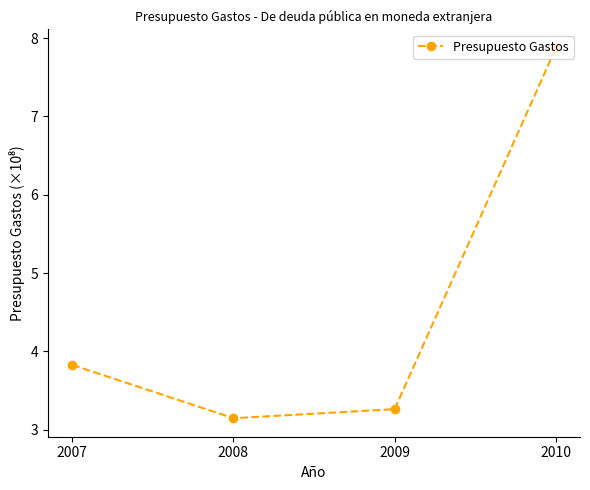

Is it true that the value at 2007 is 3.8?

True